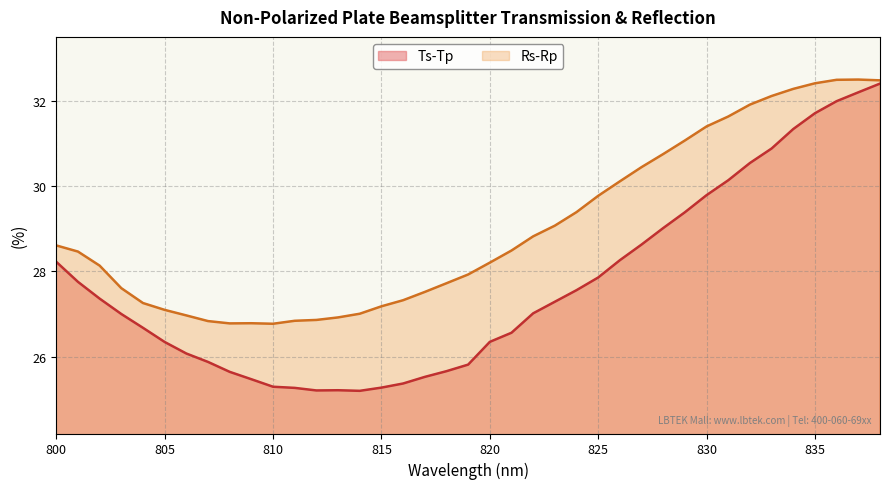

Is the value of Ts-Tp at 829 greater than the value of Rs-Rp at 832?

No